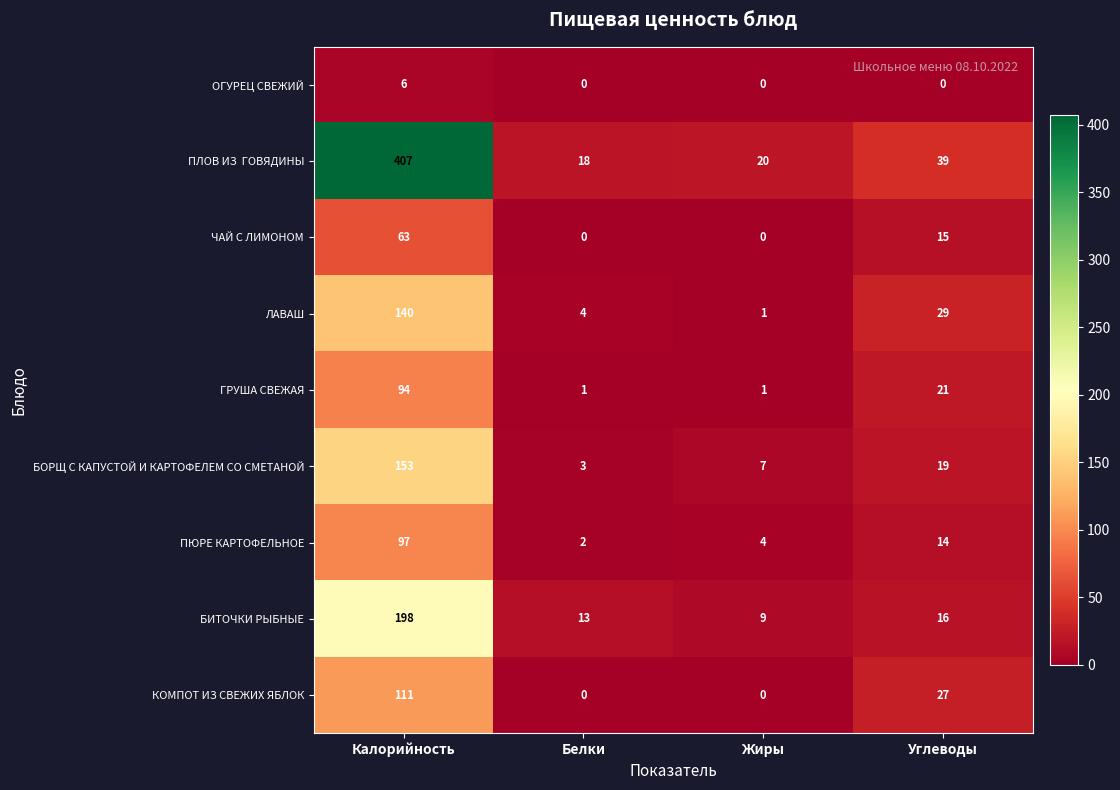

Rank the categories by БОРЩ С КАПУСТОЙ И КАРТОФЕЛЕМ СО СМЕТАНОЙ value from highest to lowest.

Калорийность, Углеводы, Жиры, Белки